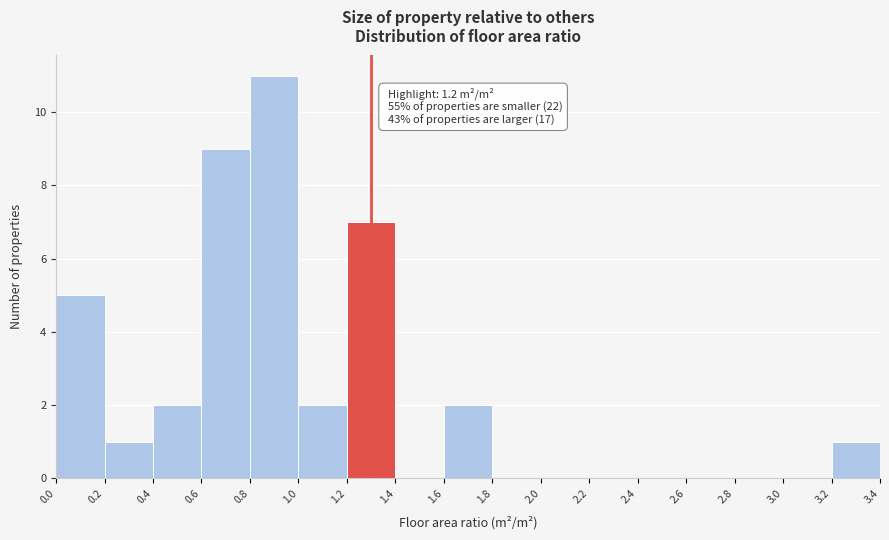

Over which range of the x-axis is the bar tallest?

0.8 to 1.0